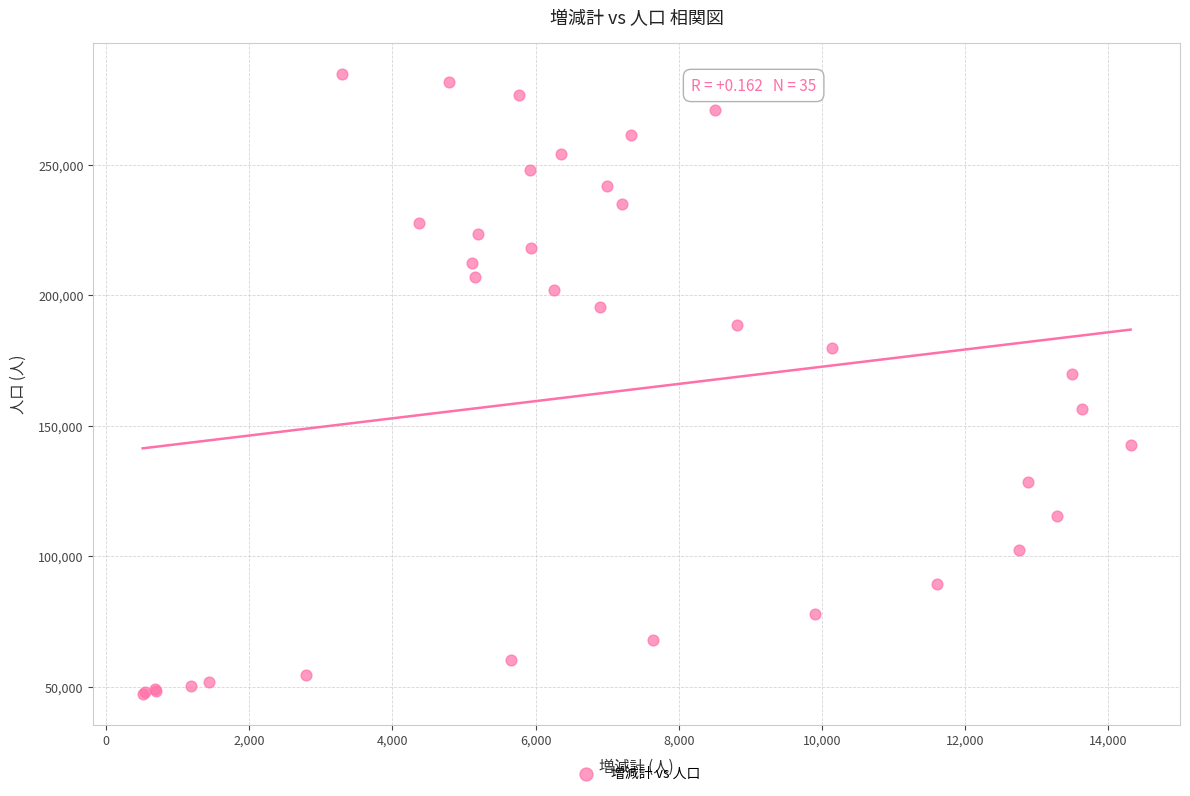

What Y value in the scatter plot is closest to 166087?

169827